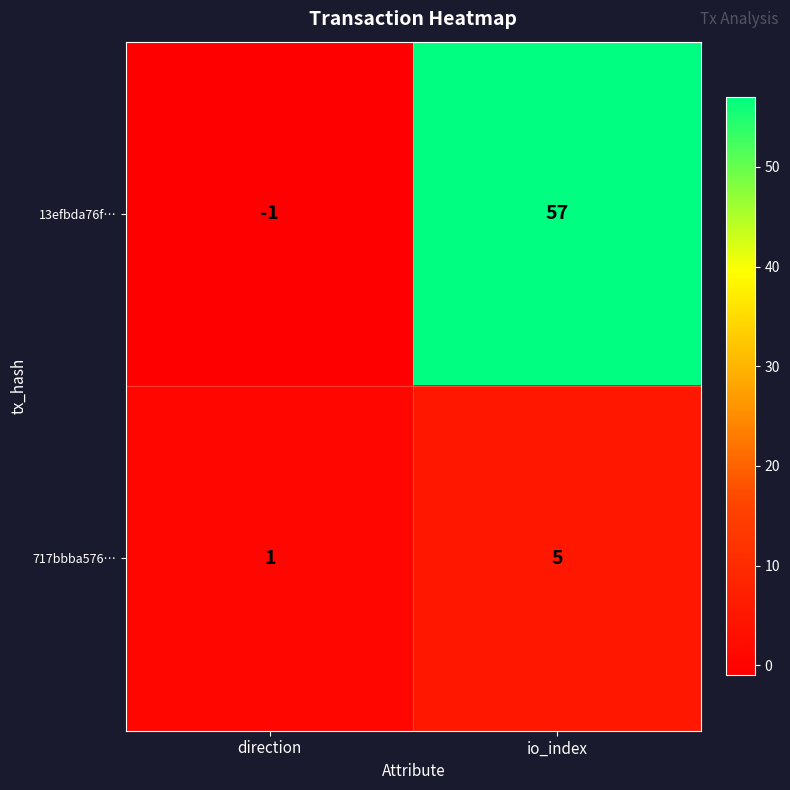

What is the average value of the 13efbda76f… series?

28